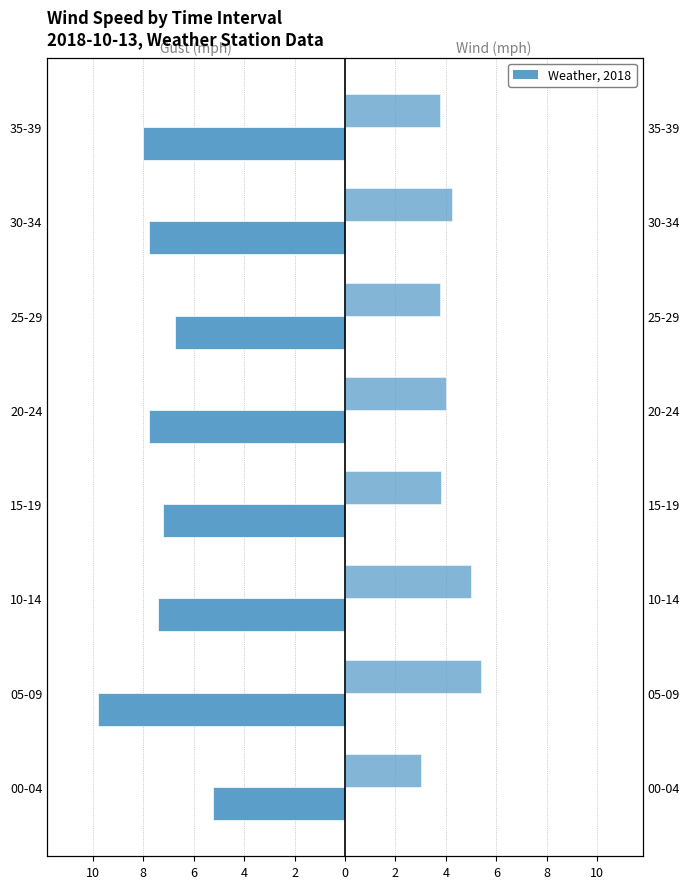

What is the value of the wind_mph bar at the 4th from the left?

3.8